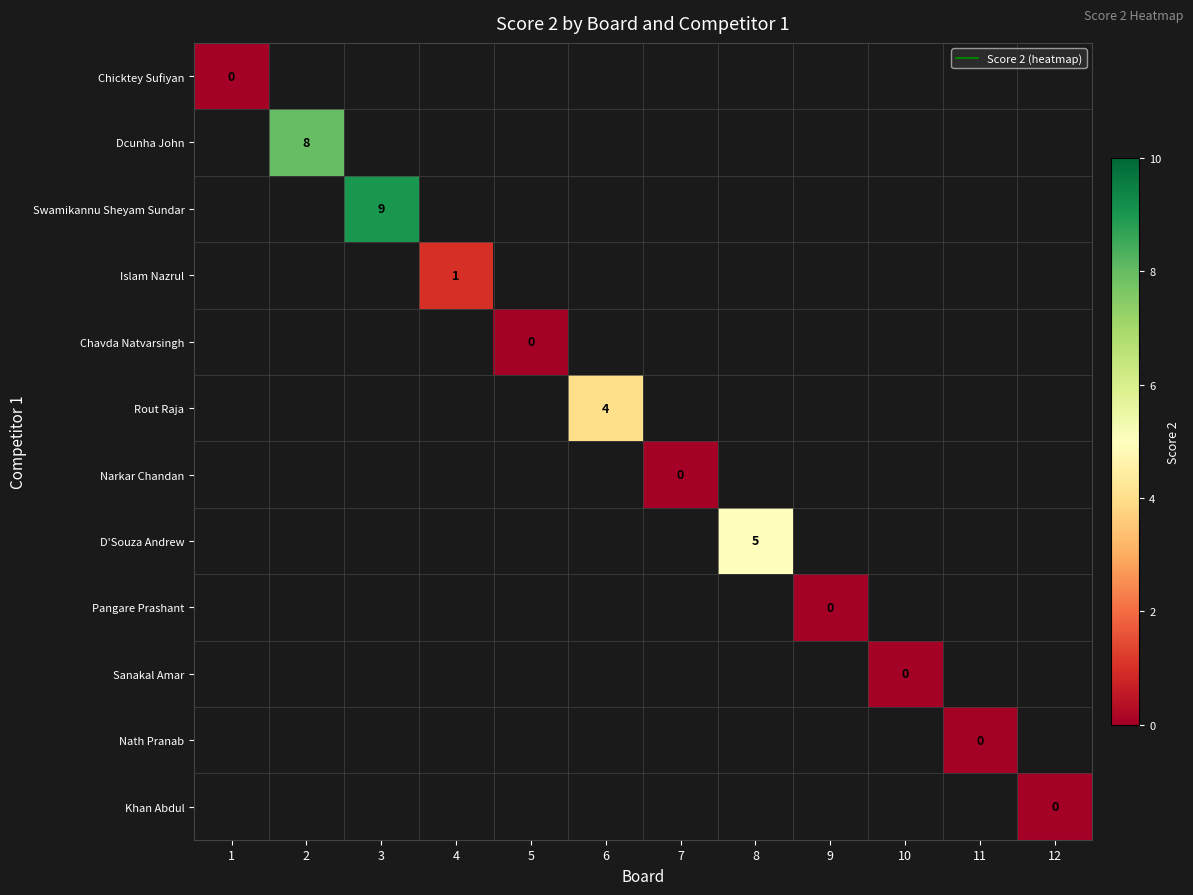

At which category does the chart reach its minimum across all series?

1